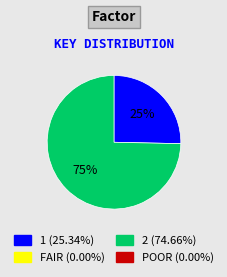

To the nearest percent, what is the average slice percentage?

50%